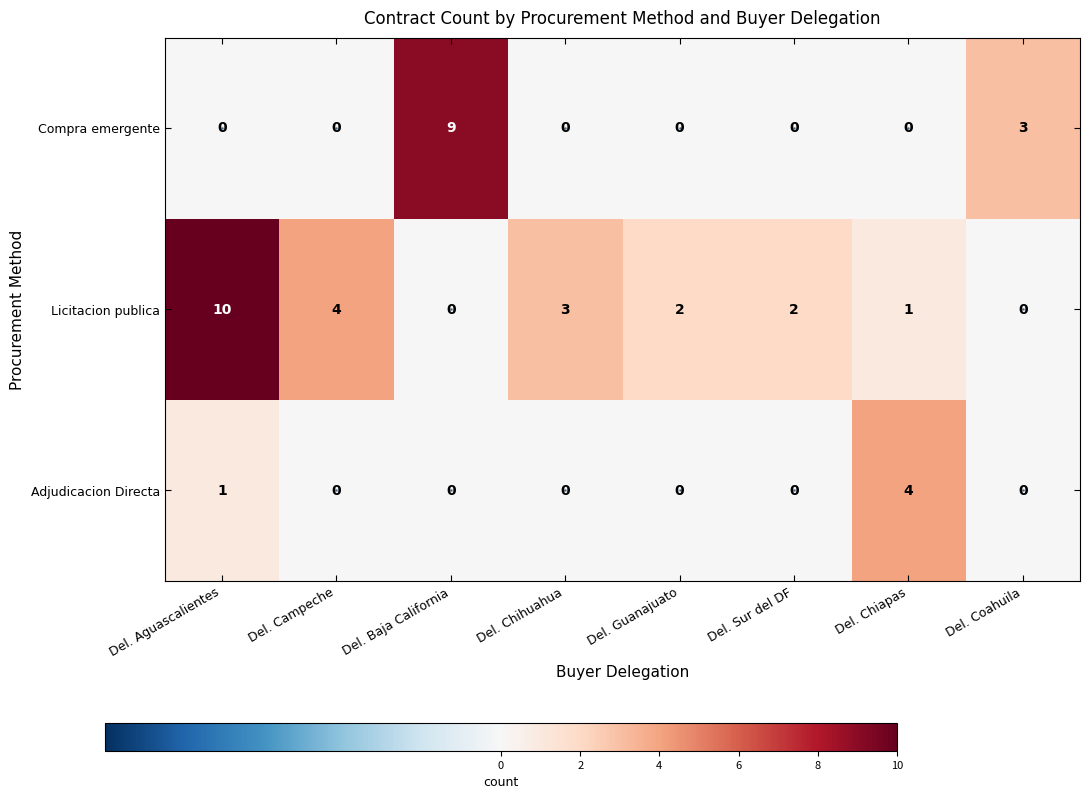

Is it true that Compra emergente equals 3 at Del. Coahuila?

True